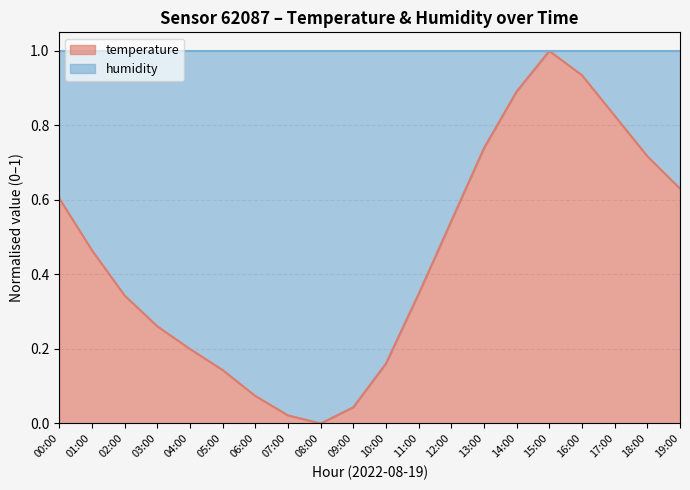

The chart shows a value of 0.5 at 17:00. True or false?

False